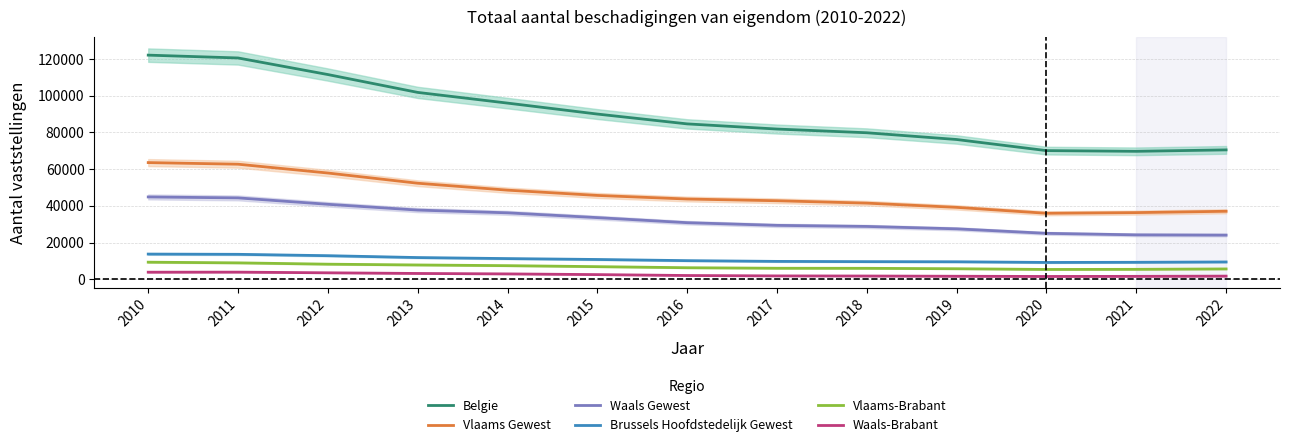

How many values in the Belgie series exceed 84626?

7